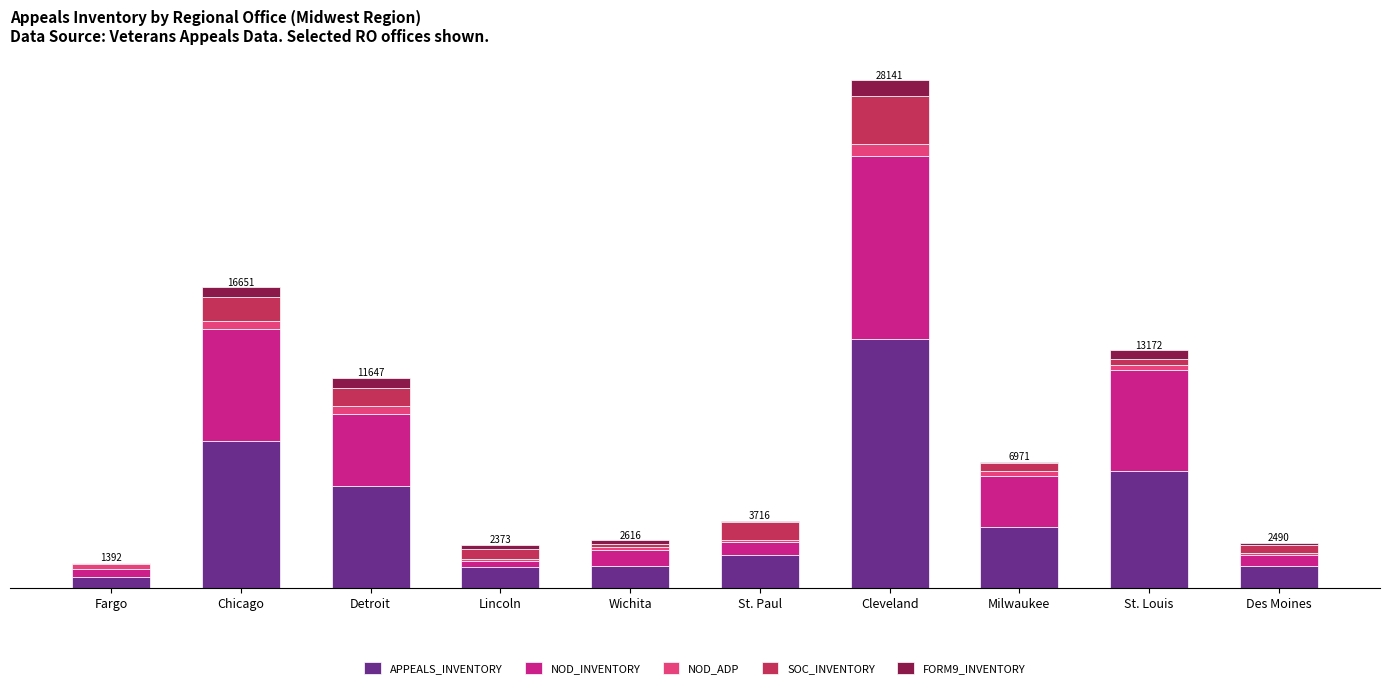

Where does the NOD_INVENTORY series first go above 28?

Chicago